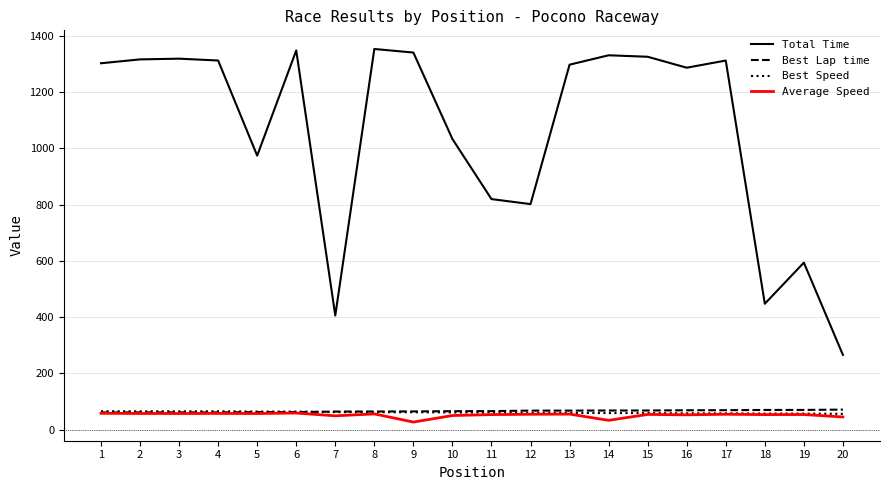

The value of Total Time at 5 is 974.2. True or false?

True